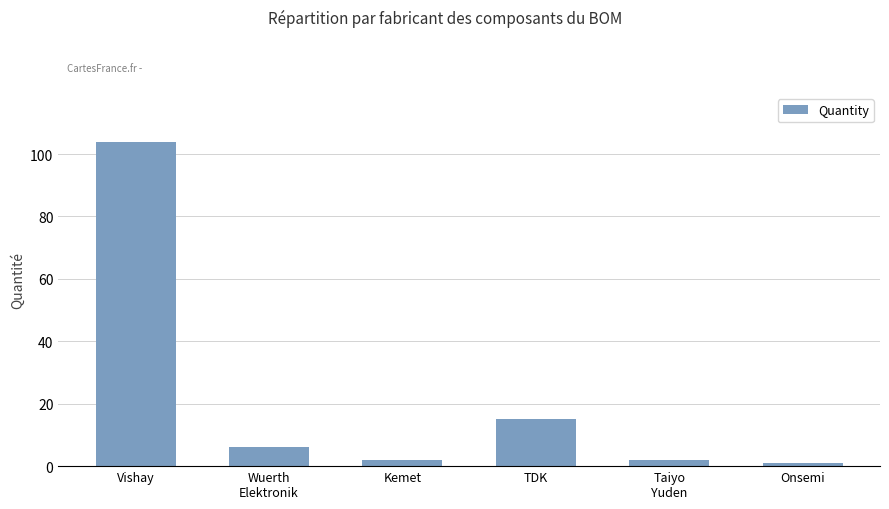

The chart shows a value of 15 at TDK. True or false?

True